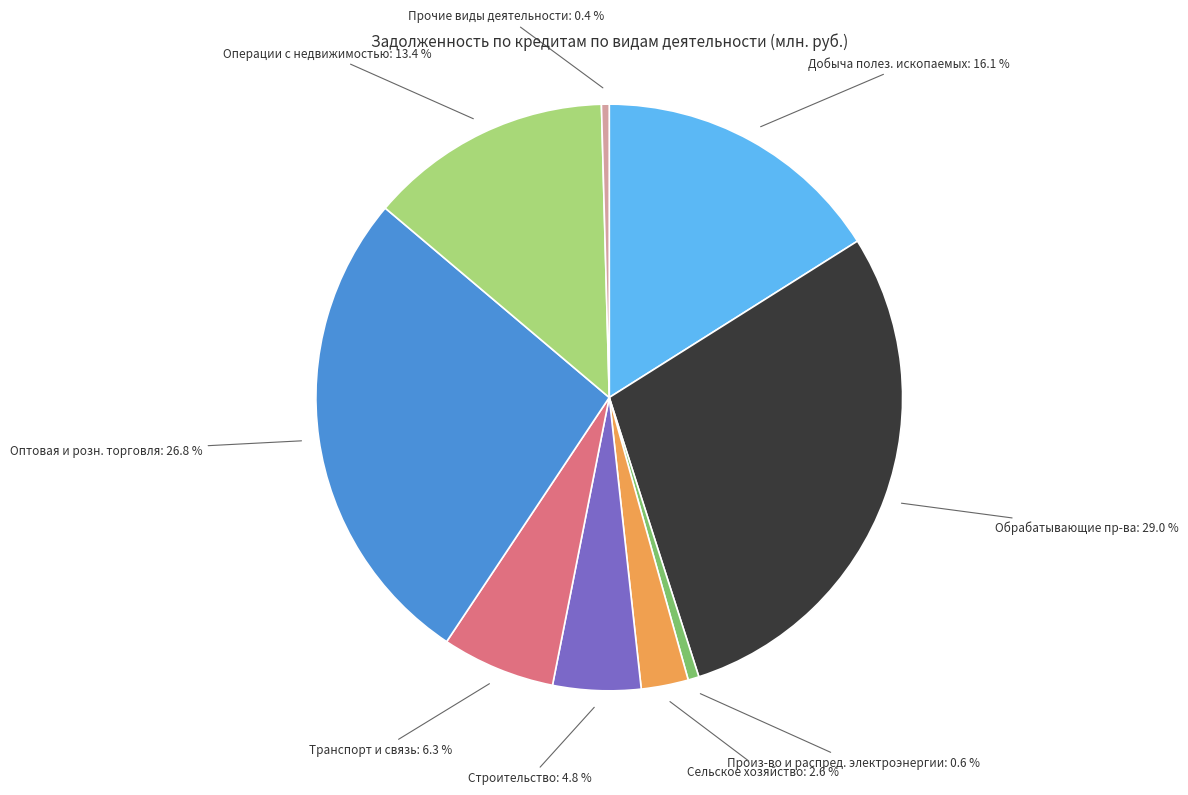

Is there any slice that represents more than half of the pie?

No